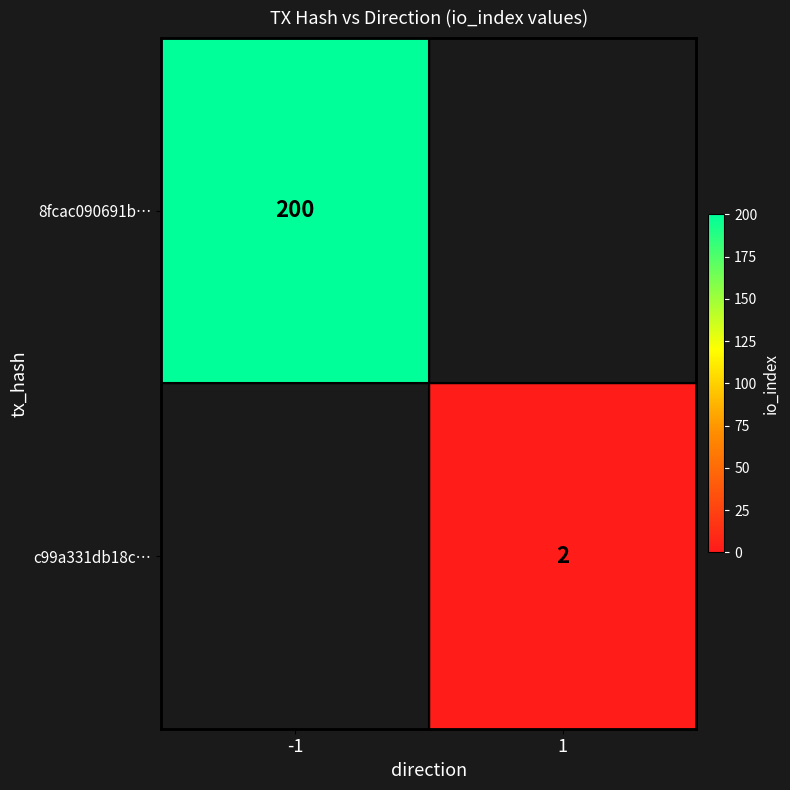

The value of 8fcac090691b… at -1 is 200. True or false?

True